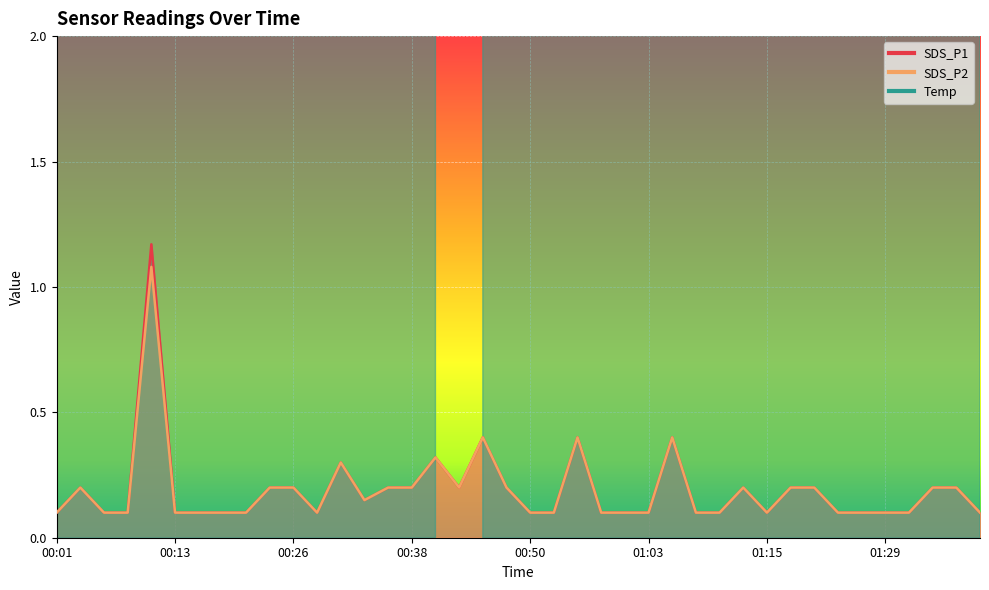

What is the difference between the maximum and minimum values in the SDS_P2 series?

1.0